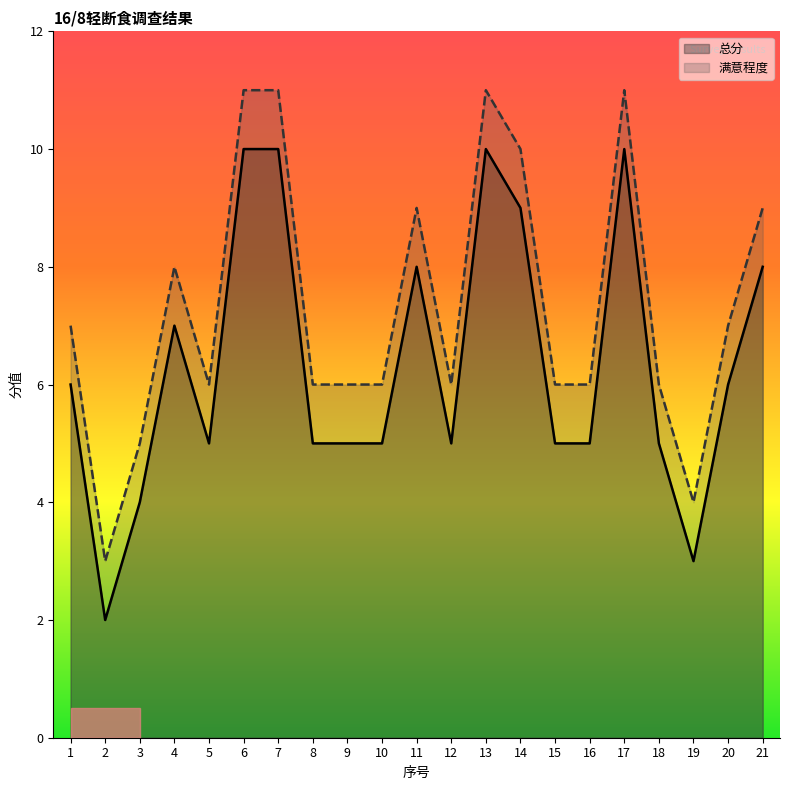

At which label is 总分 closest to 6?

1